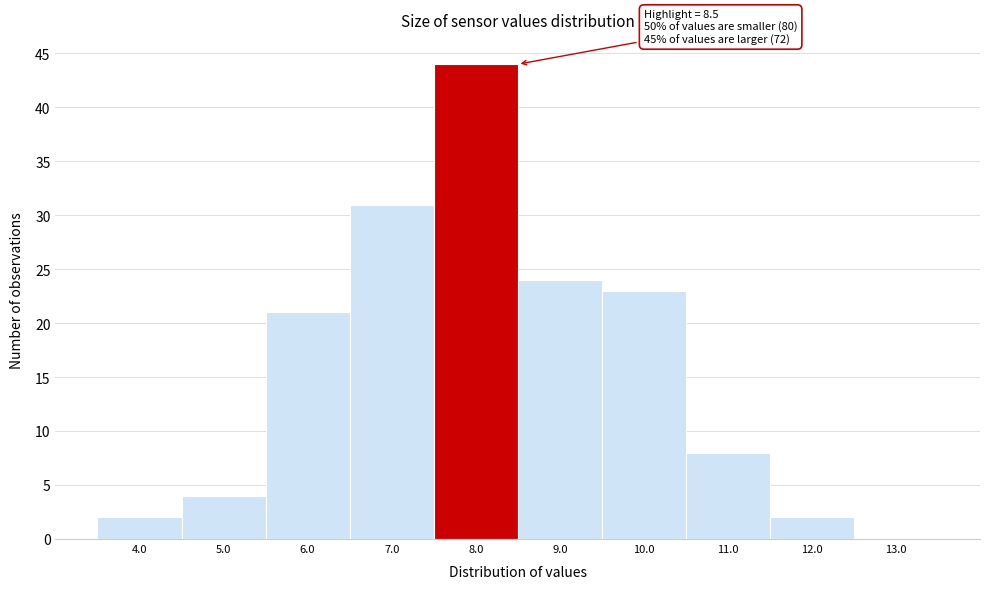

Reading right to left, extract all data points from this chart.

13.0=0	12.0=2	11.0=8	10.0=23	9.0=24	8.0=44	7.0=31	6.0=21	5.0=4	4.0=2